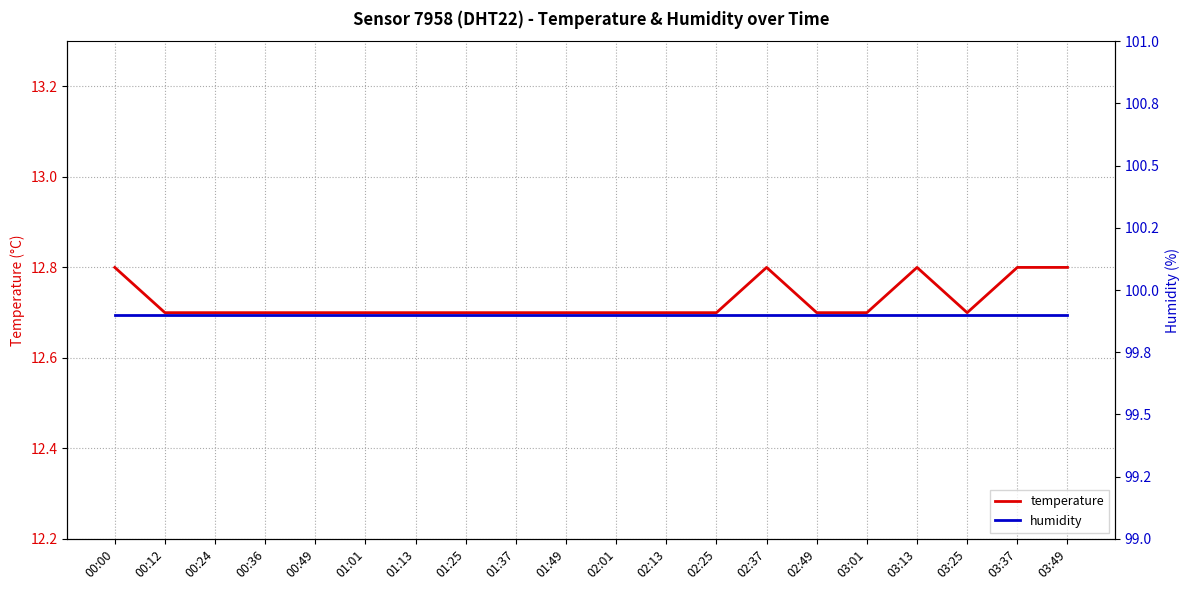

What value does the humidity series have at 01:49?

99.9